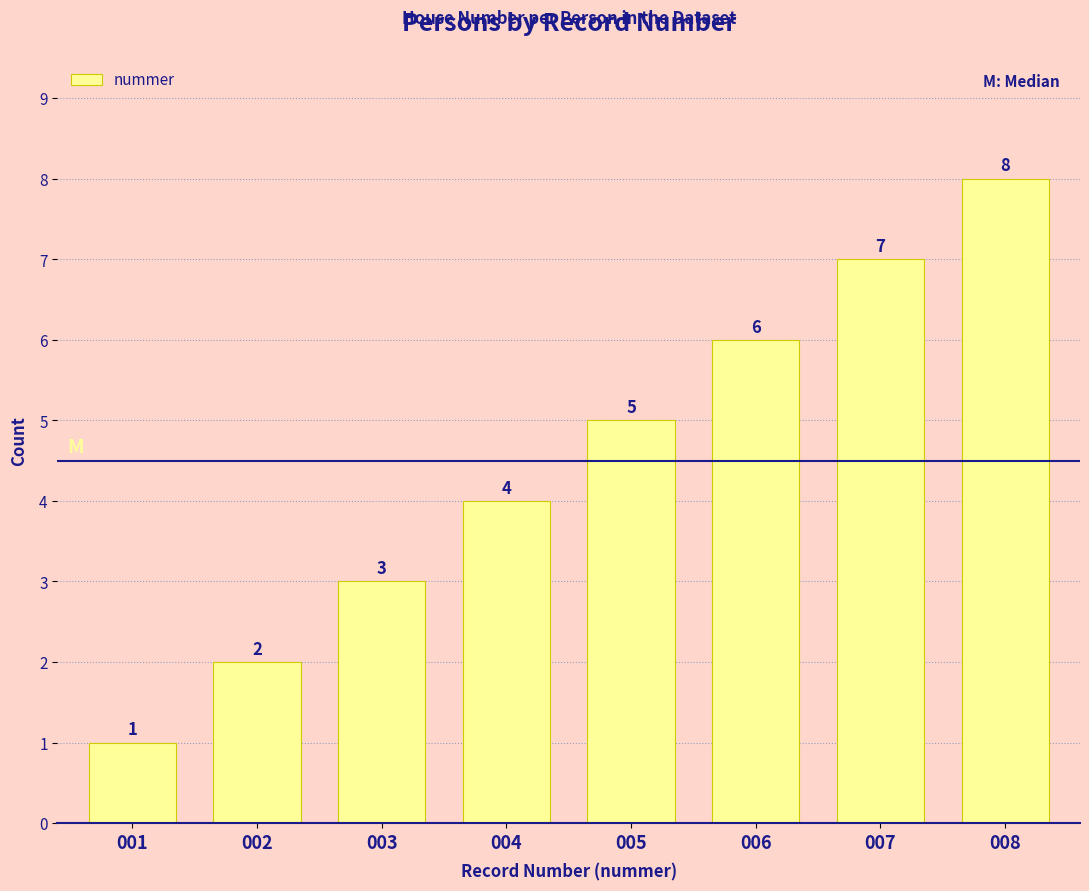

How many categories are shown in the chart?

8